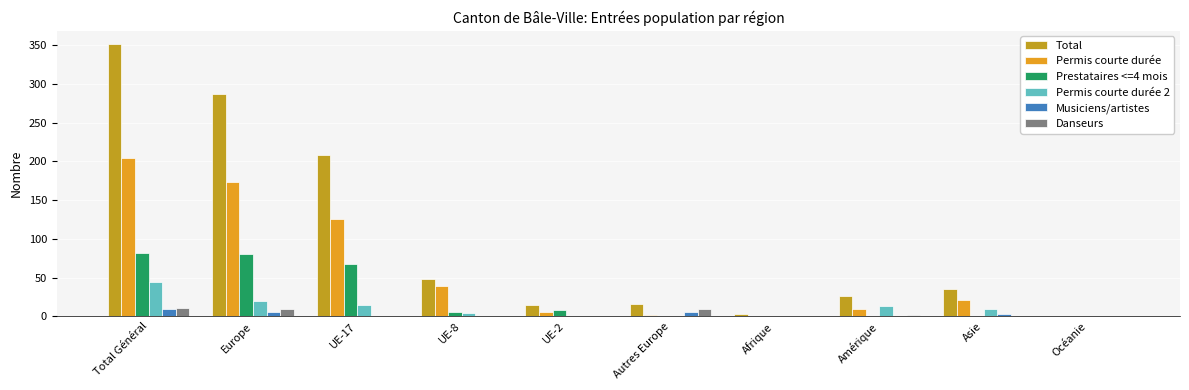

Which category has the highest value across all series?

Total Général